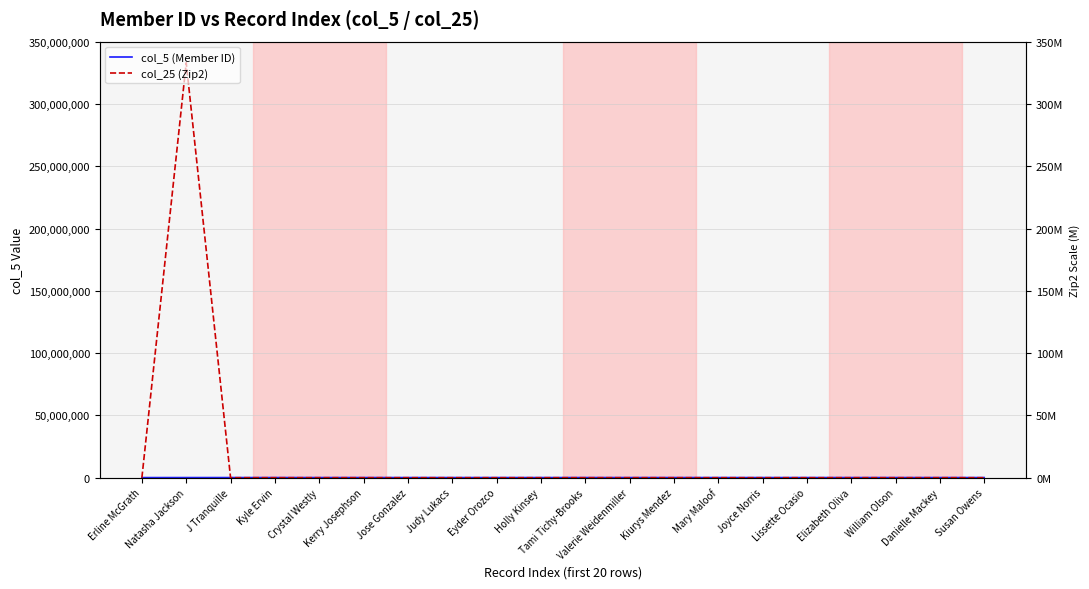

What is the sum of all col_25 (Zip2) values?

333010000